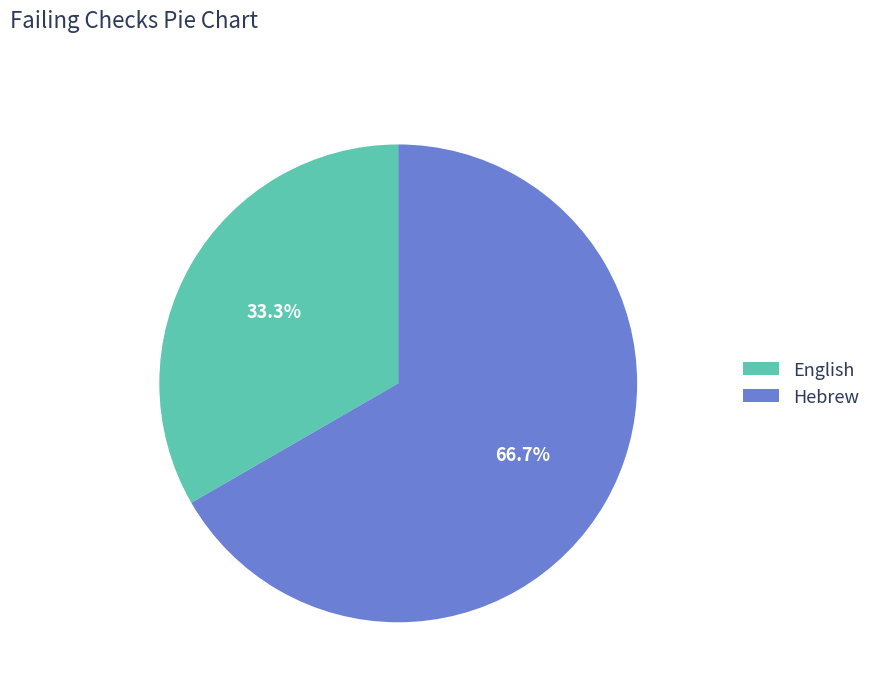

Does English represent more than half of the total?

No